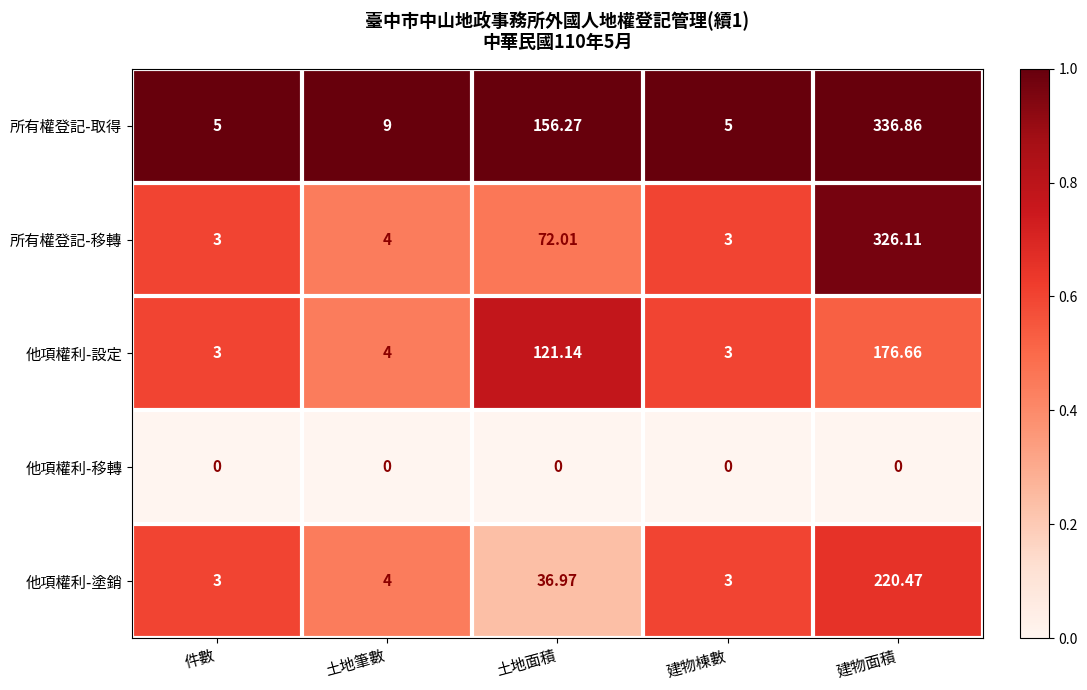

Which series has the largest total across all categories?

所有權登記-取得